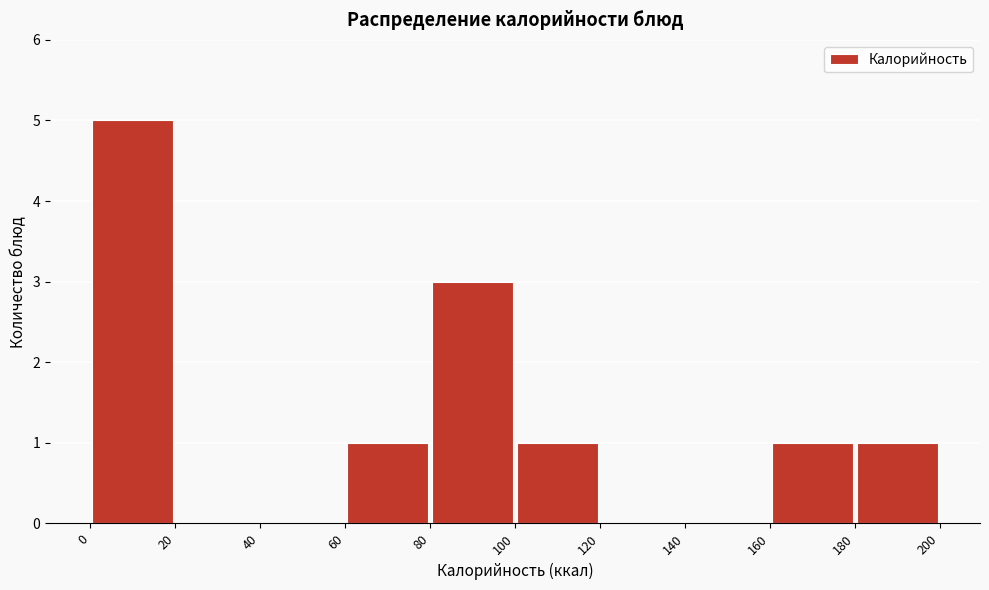

Reading left to right, list every bar in this chart as the range it spans on the x-axis followed by its height. The values are not printed on the chart, so give them approximately, as read against the axis.

0 to 20: 5
20 to 40: 0
40 to 60: 0
60 to 80: 1
80 to 100: 3
100 to 120: 1
120 to 140: 0
140 to 160: 0
160 to 180: 1
180 to 200: 1